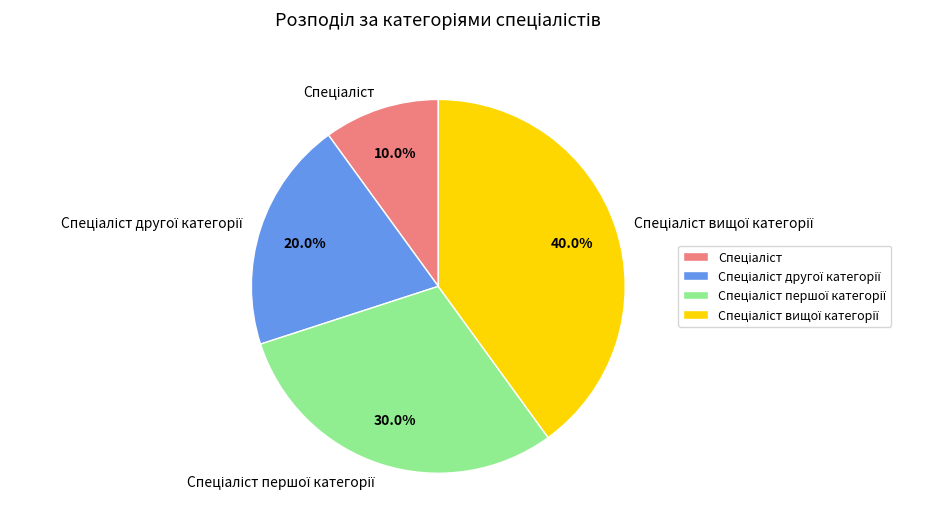

To the nearest percent, what is the difference between the largest and smallest slice percentages?

30%